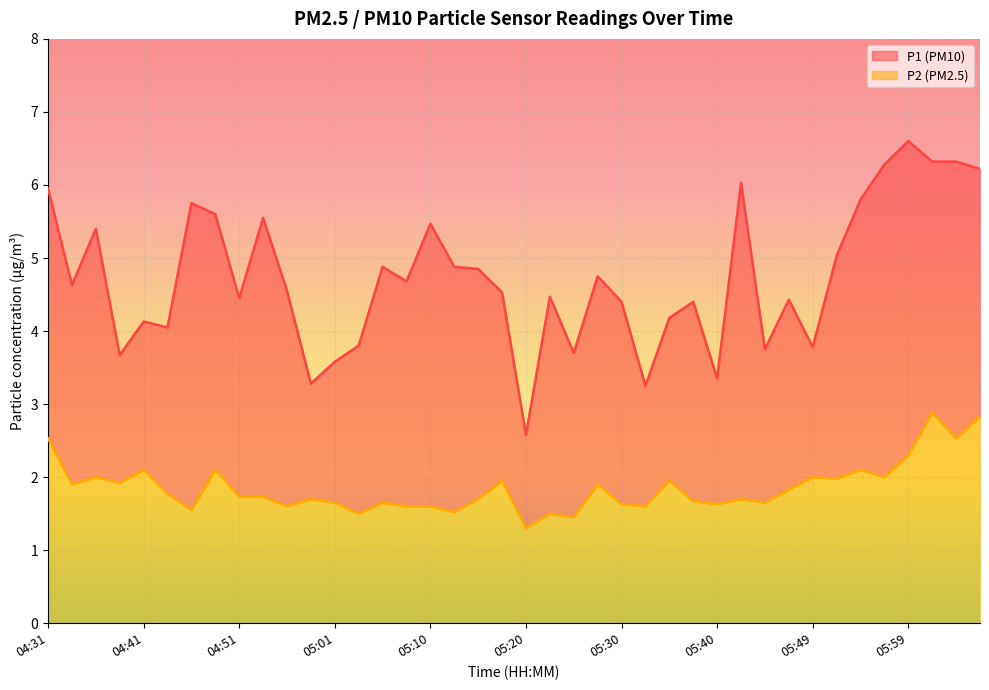

Where is the first local minimum for P1?

04:34